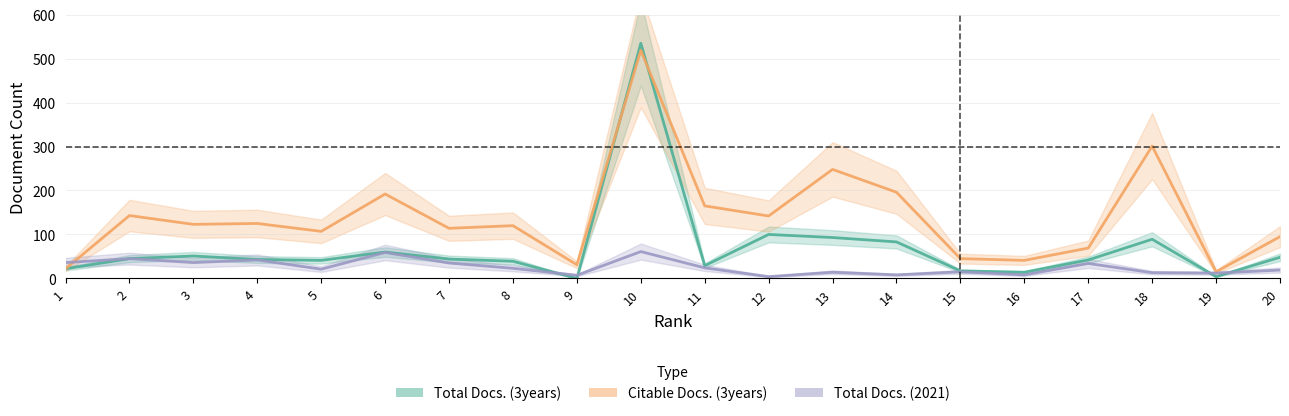

Reading left to right, extract all data points from this chart.

Total Docs. (3years): 1=22	2=45	3=51	4=43	5=41	6=60	7=44	8=39	9=0	10=535	11=29	12=100	13=93	14=83	15=17	16=14	17=42	18=89	19=4	20=48
Citable Docs. (3years): 1=22	2=143	3=123	4=125	5=107	6=192	7=114	8=120	9=31	10=519	11=165	12=142	13=248	14=196	15=45	16=41	17=69	18=301	19=15	20=95
Total Docs. (2021): 1=36	2=45	3=36	4=42	5=21	6=59	7=35	8=23	9=7	10=61	11=24	12=4	13=14	14=8	15=15	16=8	17=34	18=13	19=12	20=19